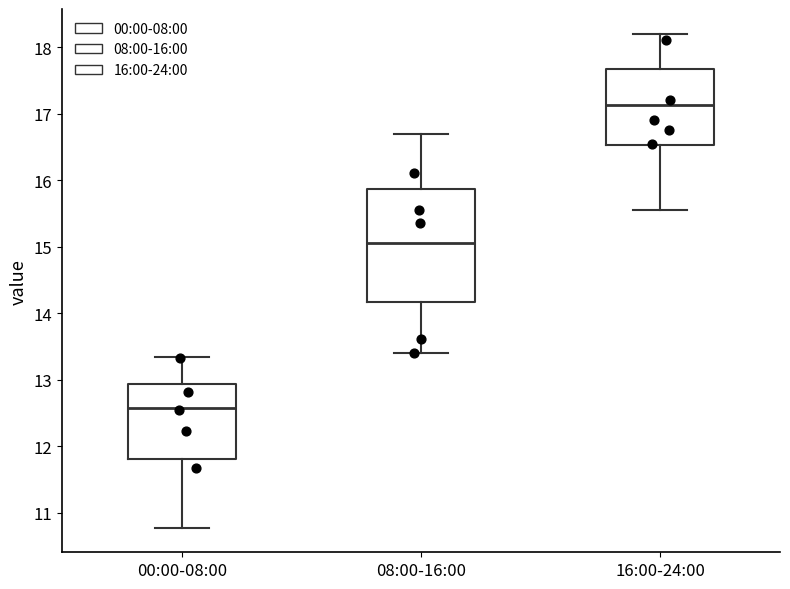

Where is the upper edge of the box for 16:00-24:00 on the y-axis? The values are not printed on the chart, so give them approximately, as read against the axis.

17.7